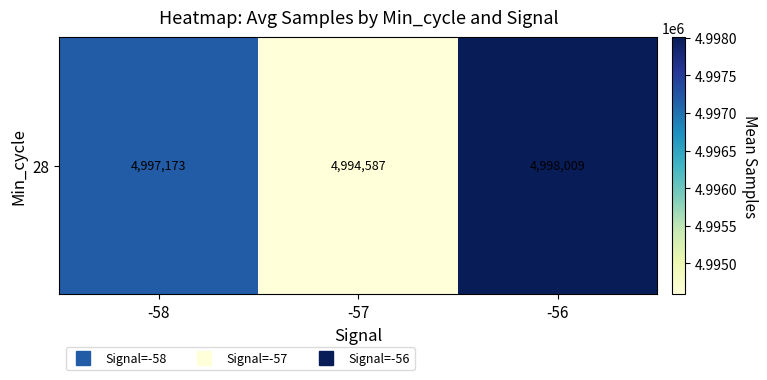

The value at -57 is 6547412.1. True or false?

False